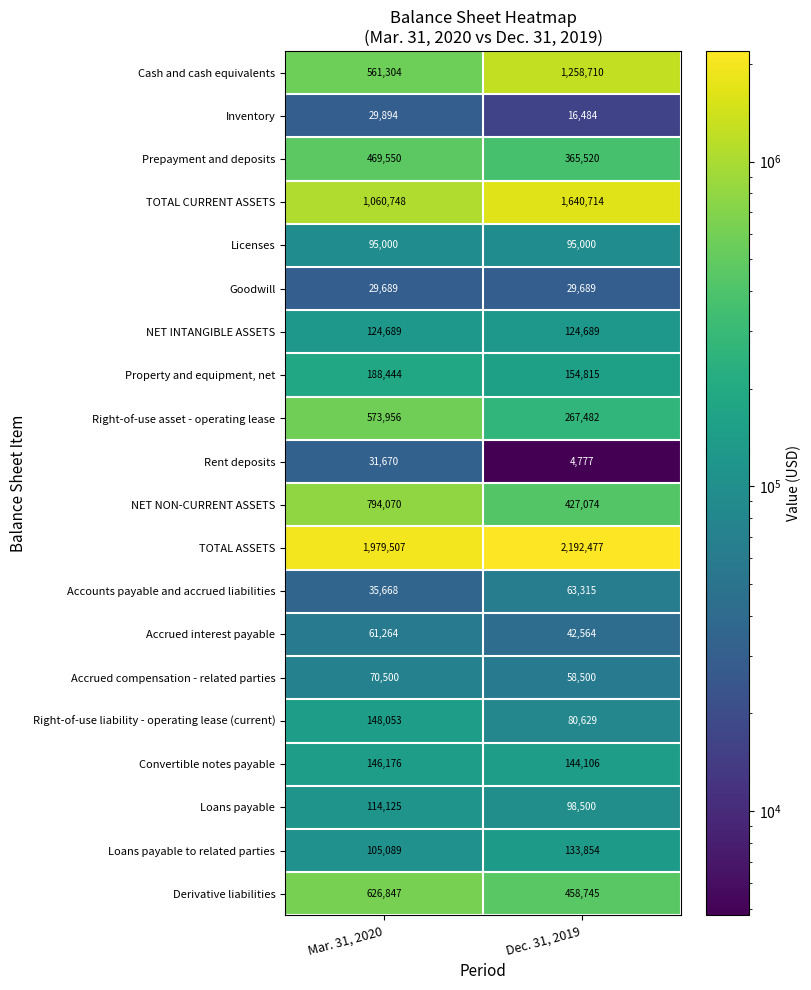

What is the sum of all Right-of-use liability - operating lease (current) values?

228682